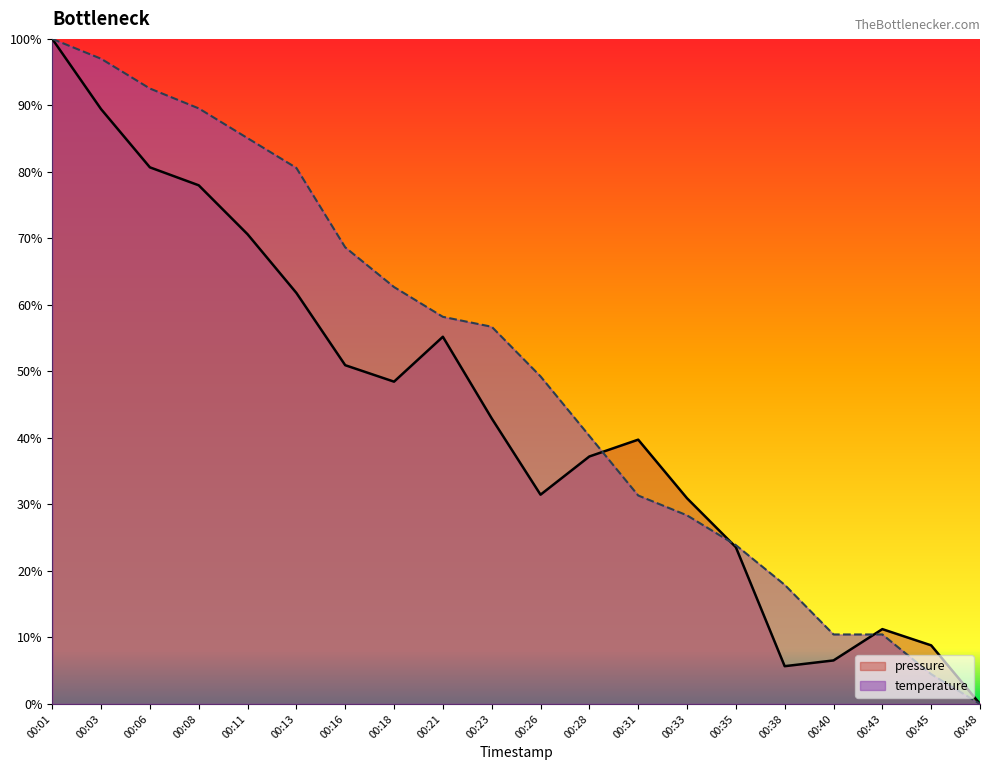

Which series ends up on top after the final intersection of pressure and temperature?

pressure